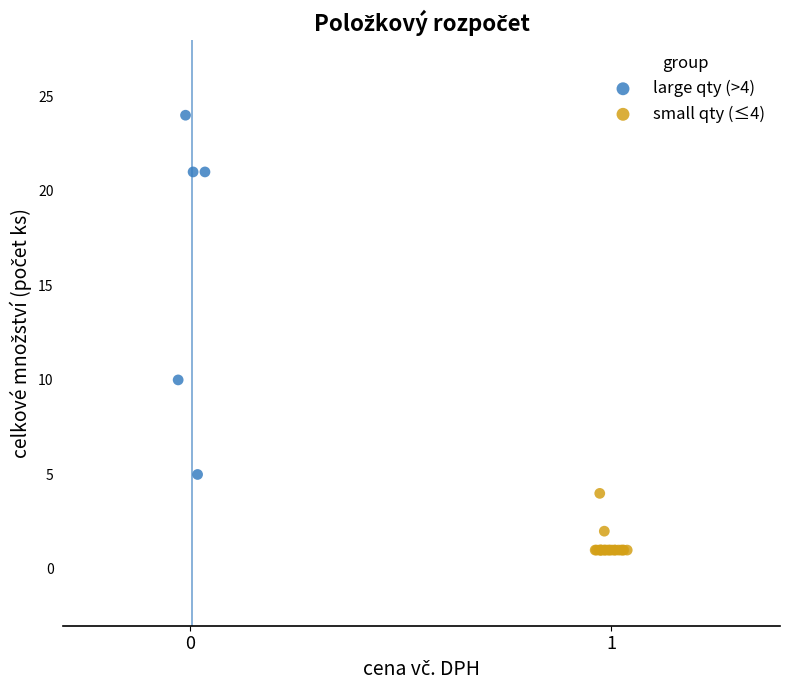

Which series reaches the maximum Y coordinate?

large qty (>4)